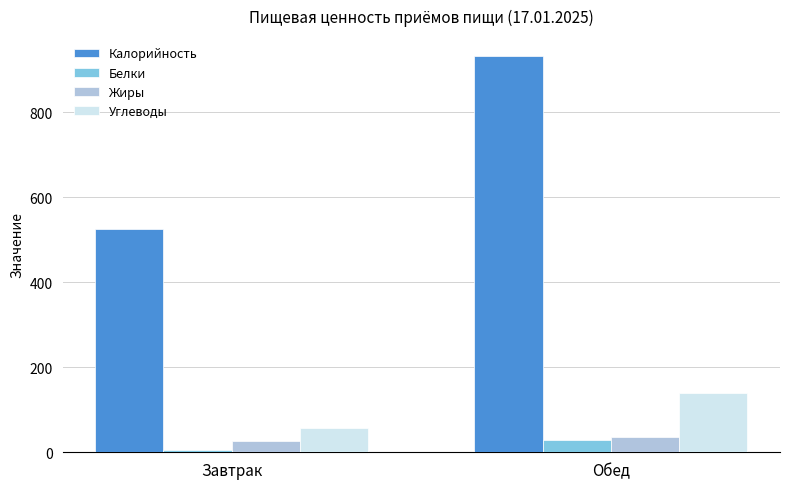

Reading right to left, list all the values displayed in this chart.

Калорийность: Обед=932	Завтрак=526
Белки: Обед=28	Завтрак=6
Жиры: Обед=35	Завтрак=27
Углеводы: Обед=140	Завтрак=57